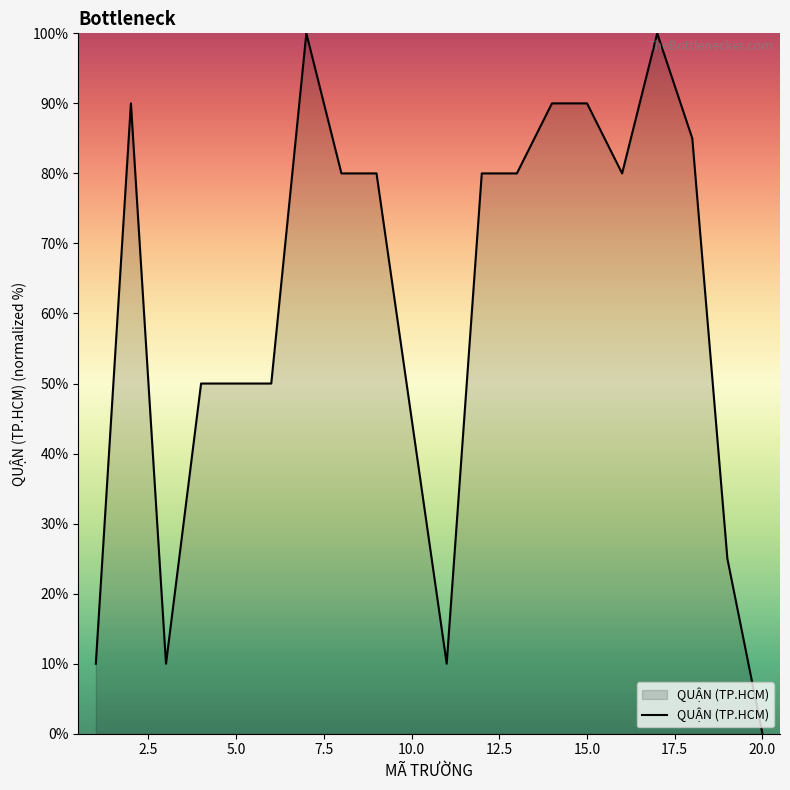

What is the difference between the maximum and minimum values?

100.0